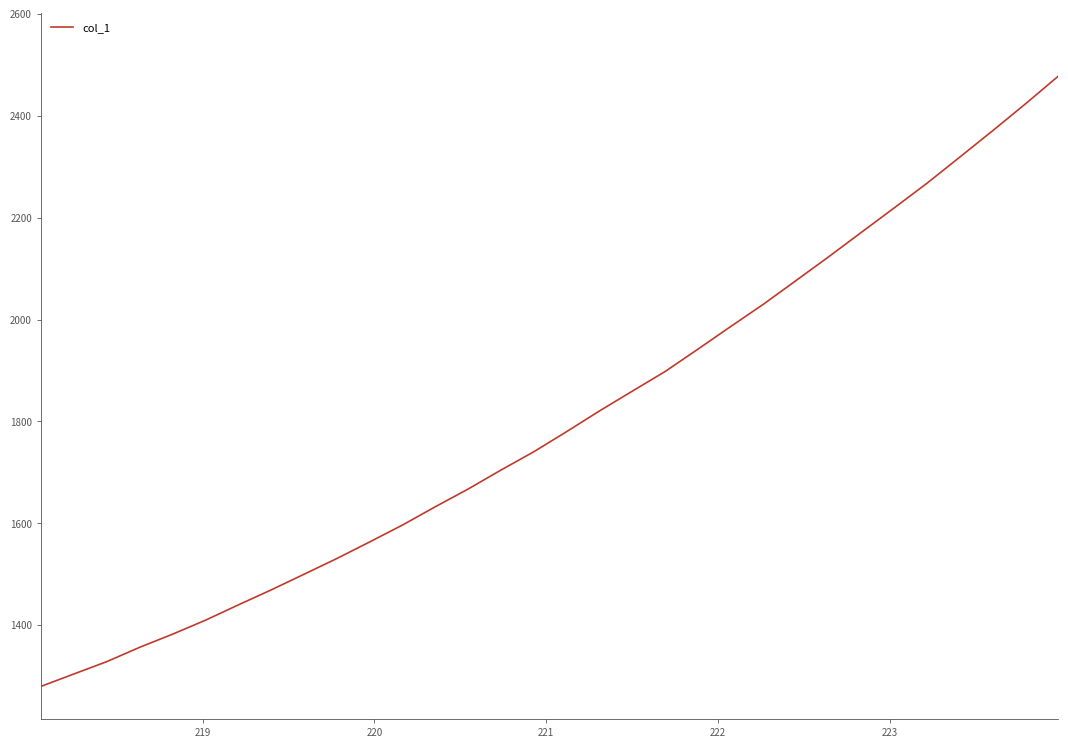

What is the minimum value shown in the chart?

1280.1